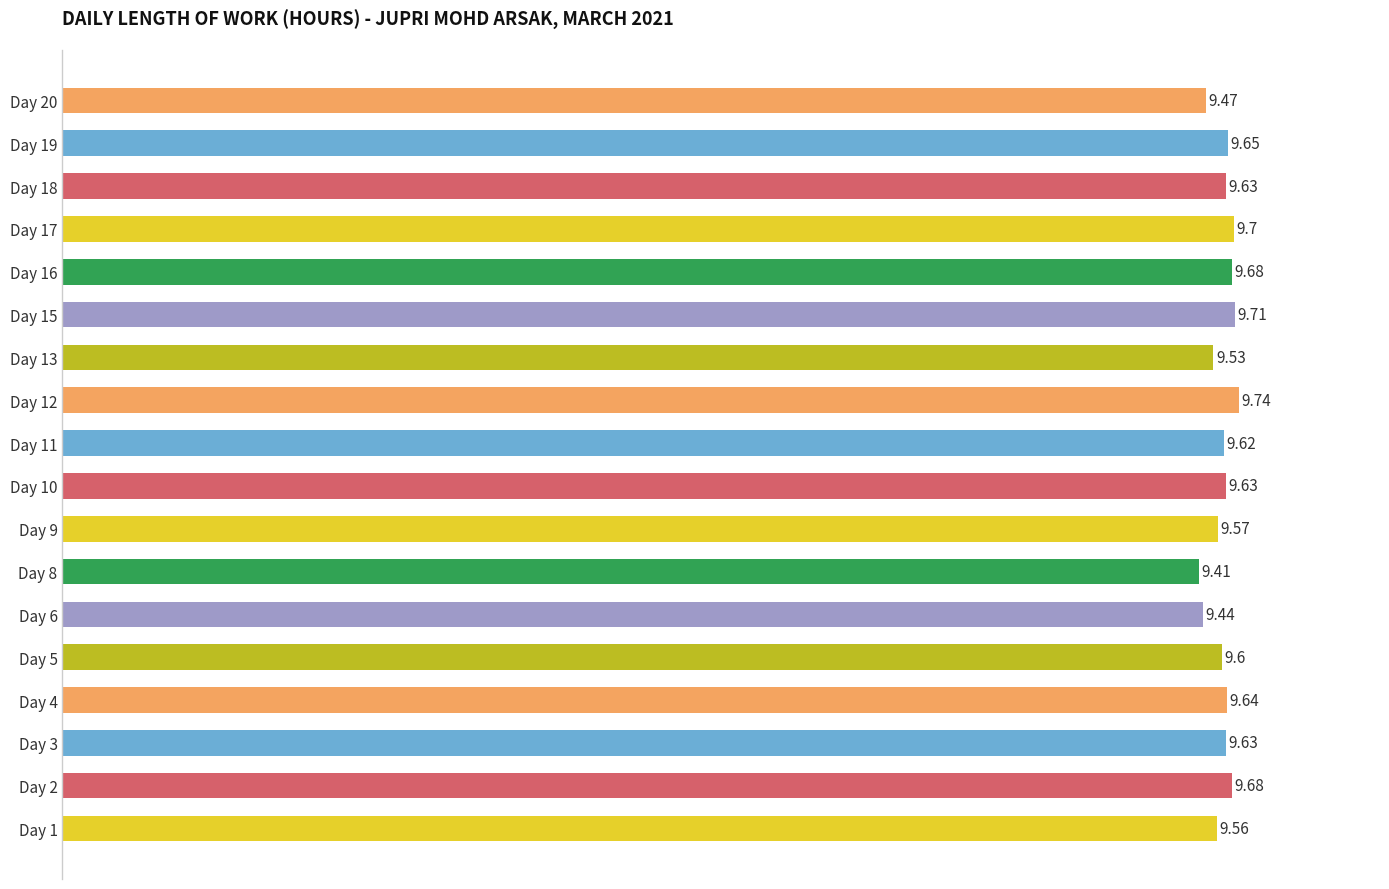

Approximately how many times larger is the value at Day 8 compared to Day 15?

1.0